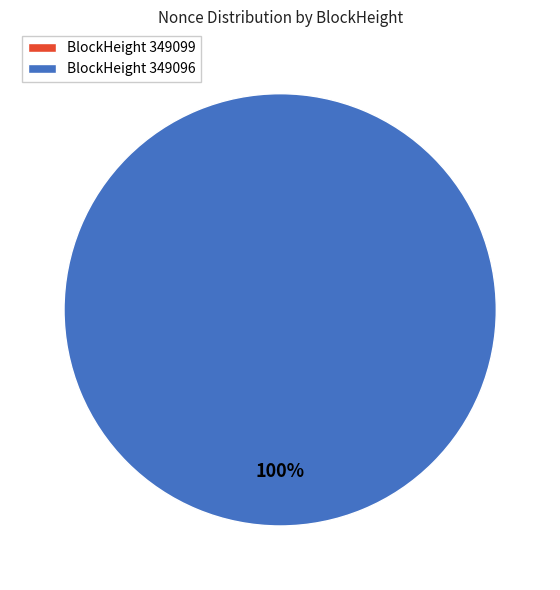

Is it true that 349096 is 100% of the pie?

True